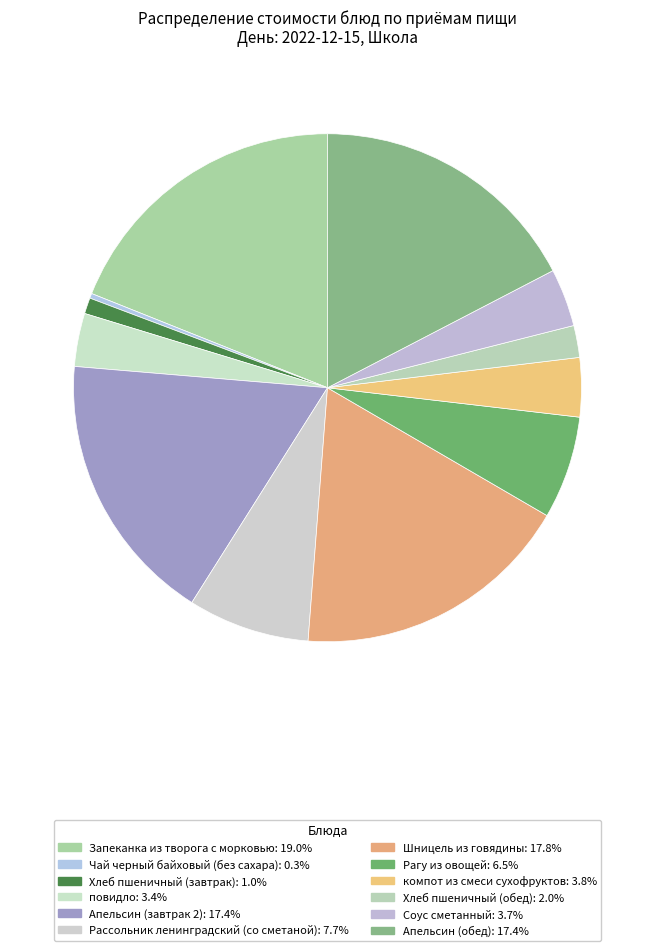

Which category has the biggest portion of the pie?

Запеканка из творога с морковью